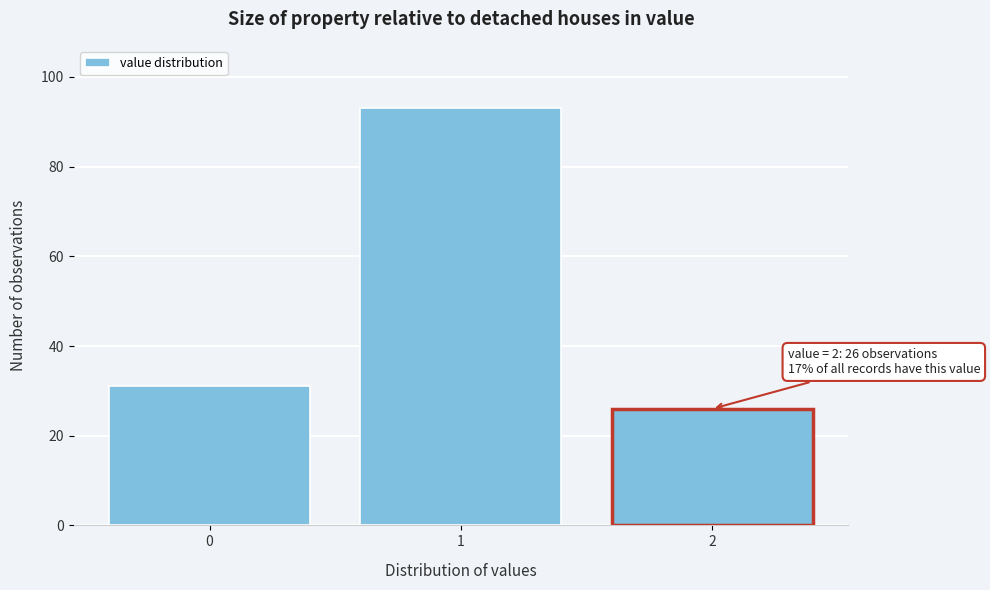

Reading left to right, transcribe all the data shown in this chart.

31	93	26